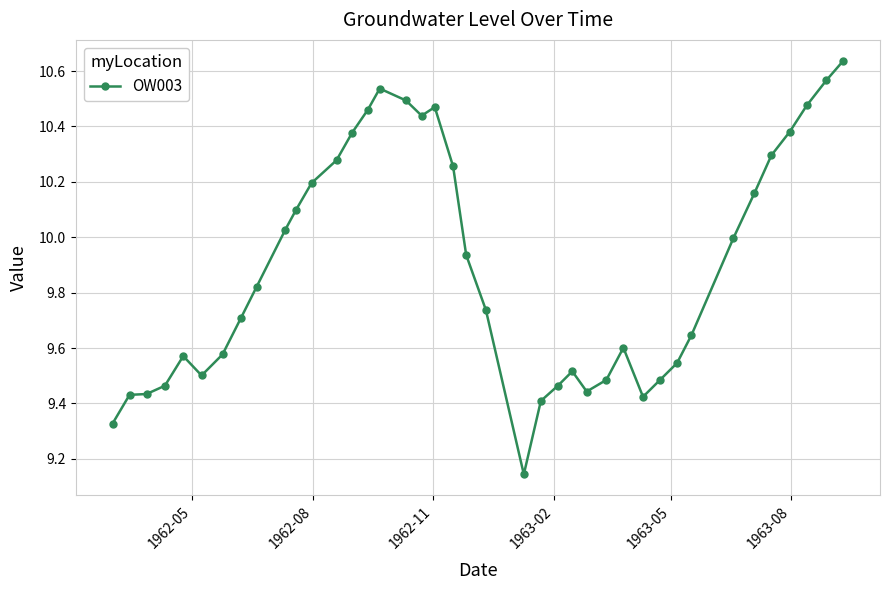

What is the sum of all values?

395.8